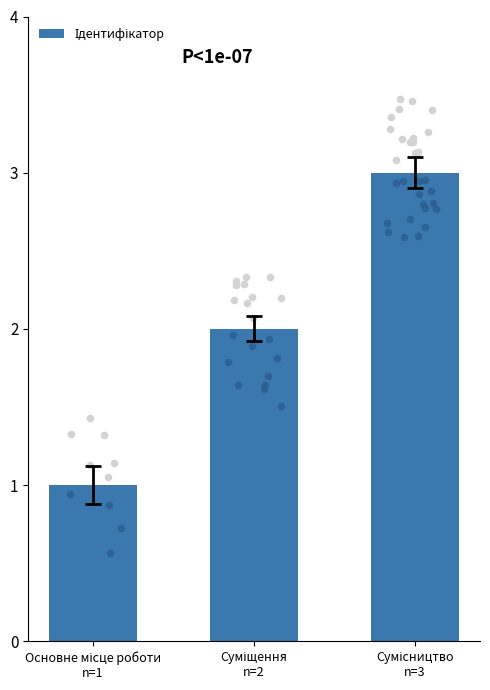

What is the change in value from Основне місце роботи
n=1 to Суміщення
n=2?

+1